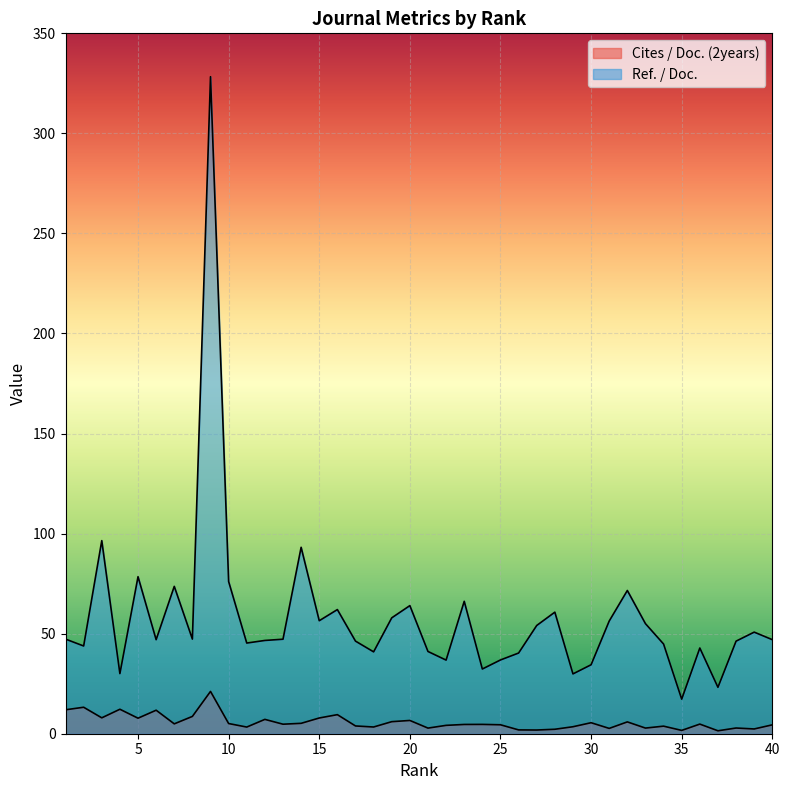

Which category has the highest value across all series?

9